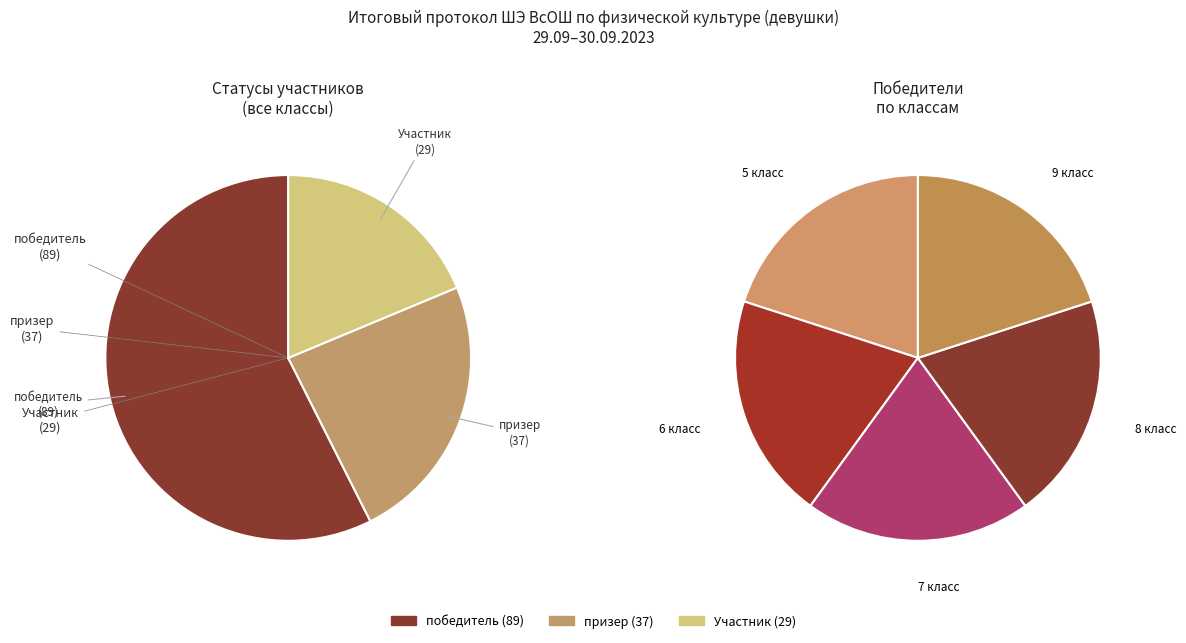

What percentage is NOT represented by призер?

76.1%